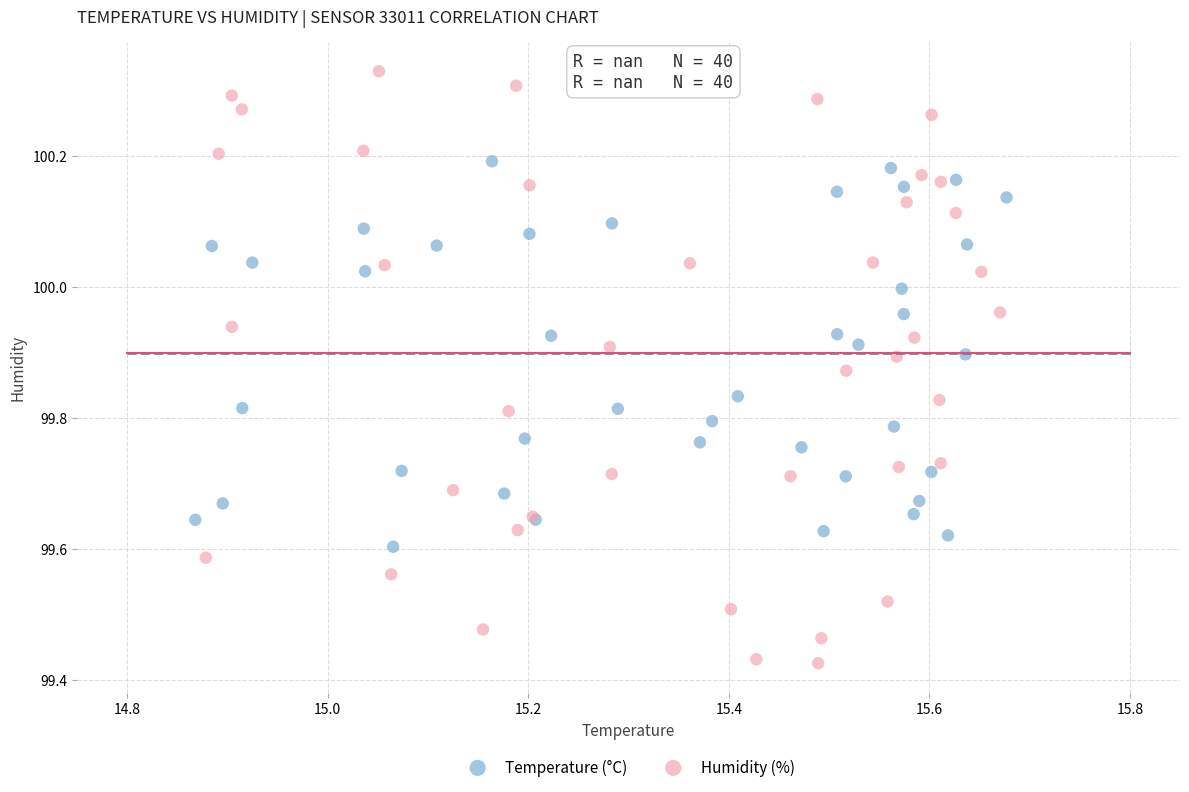

Which series reaches the minimum Y coordinate?

Humidity (%)